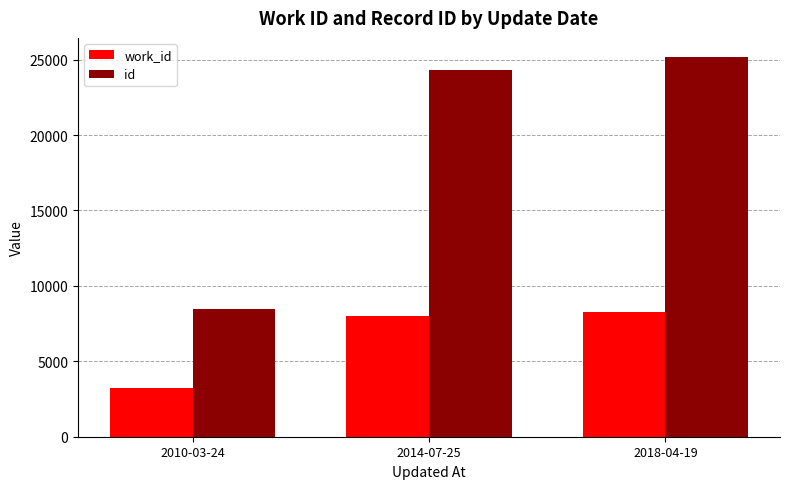

Read the work_id value at 2018-04-19, to the nearest 50.

8250